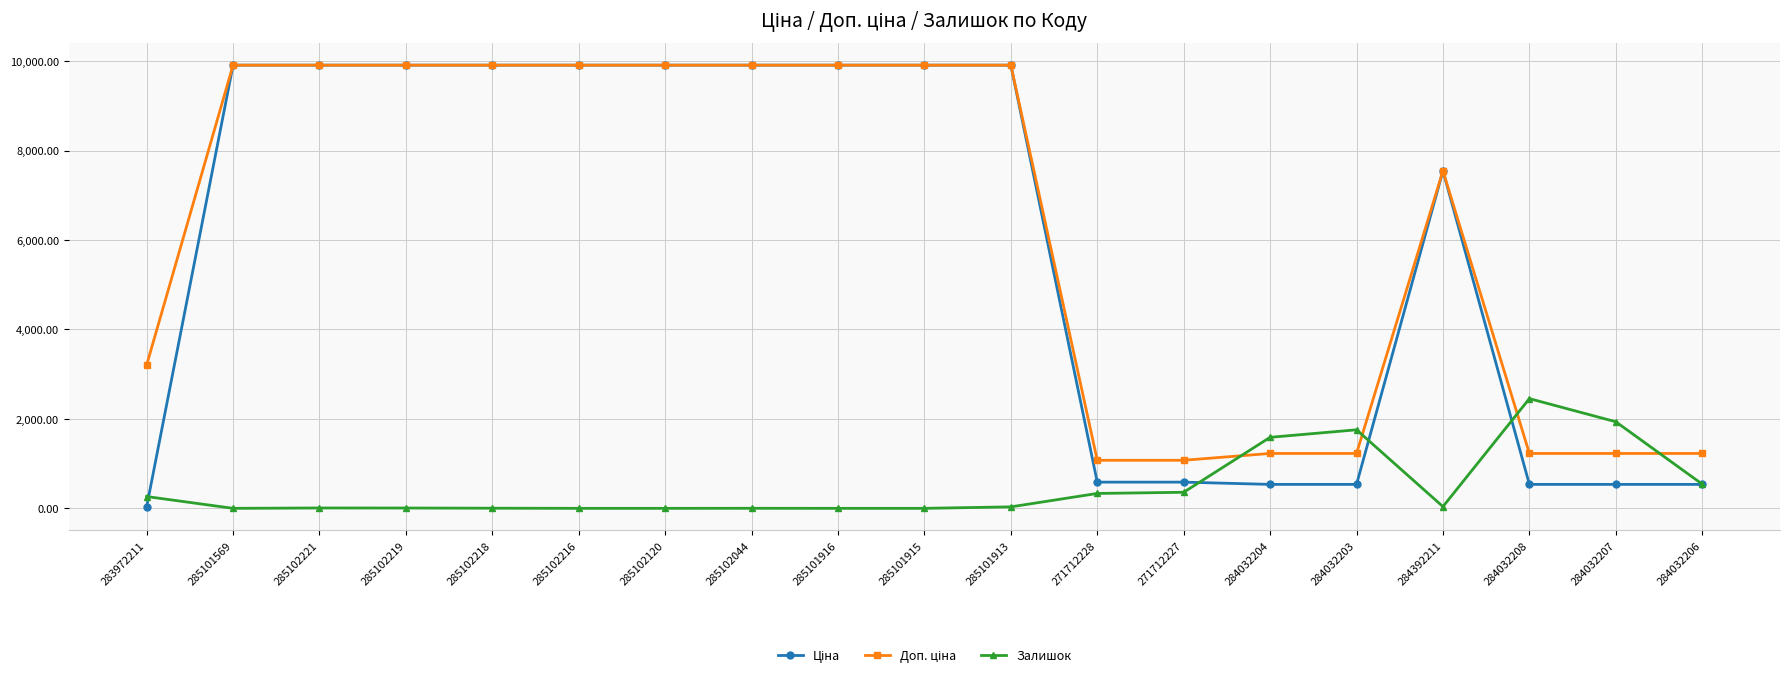

True or false: Залишок has a value of -1506.5 at 285102216.

False